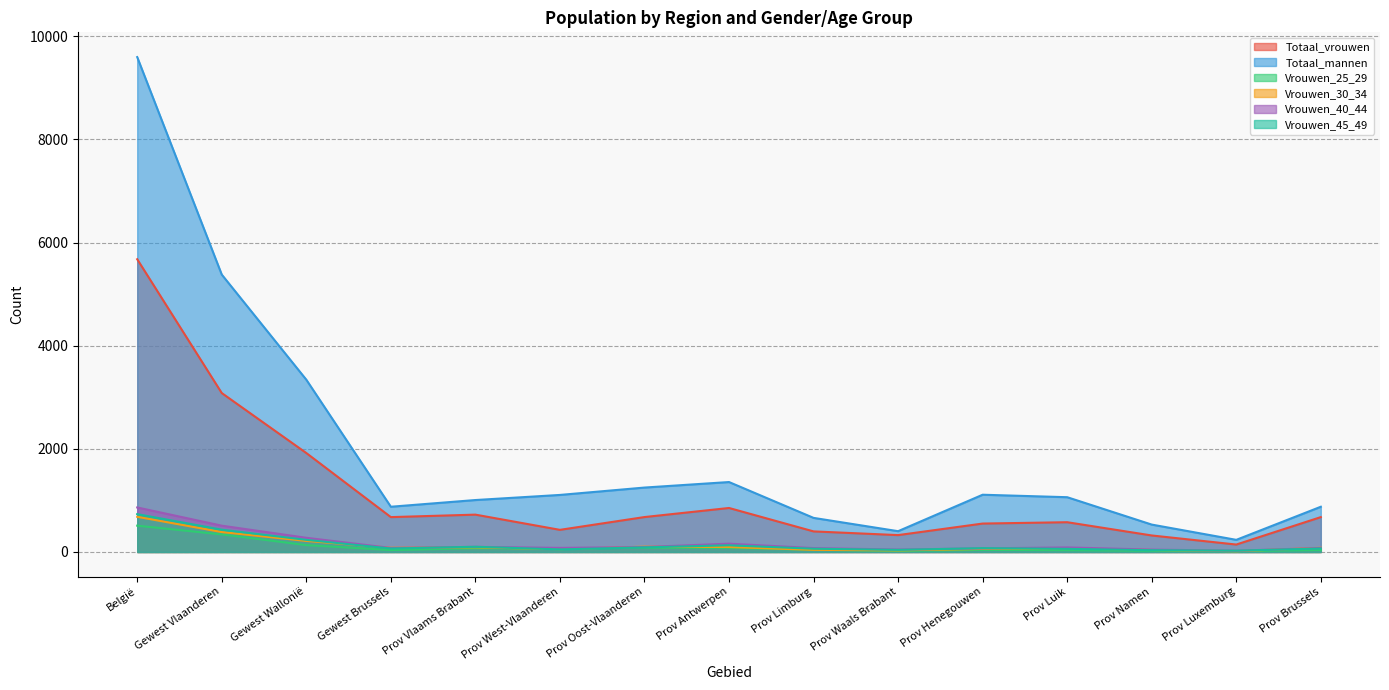

What is the label of the 8th point from the left?

Prov Antwerpen